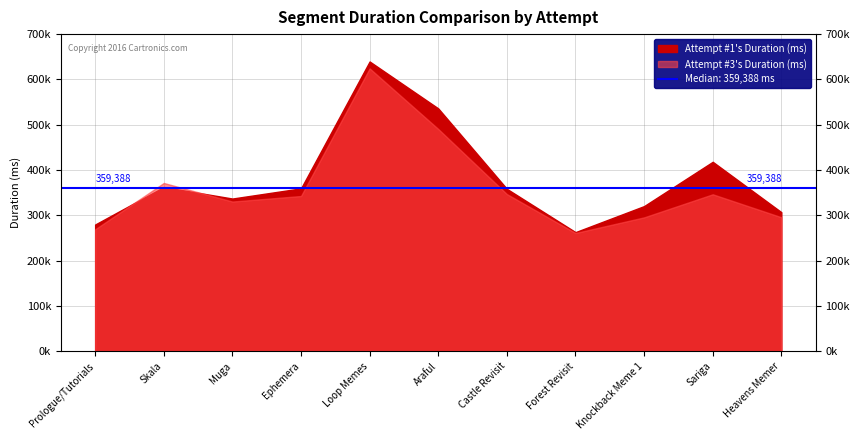

Which series has the largest total across all categories?

Attempt #1's Duration (ms)